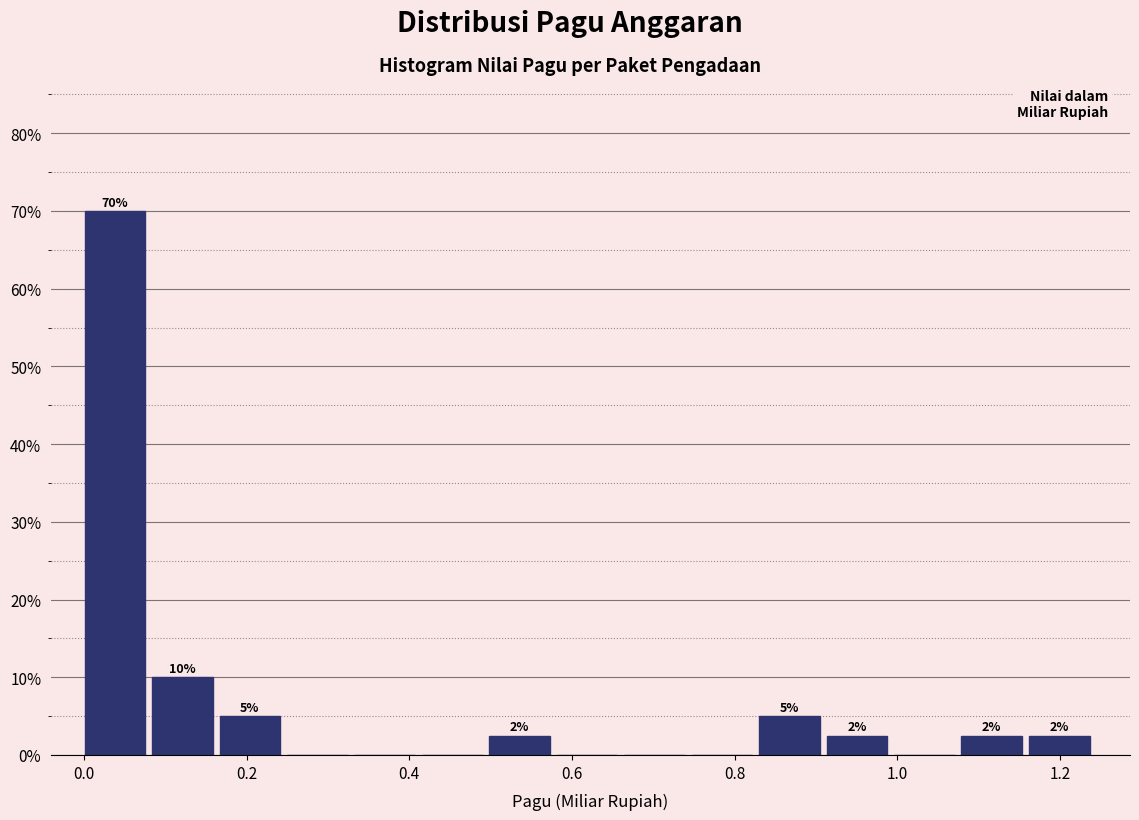

Over which range of the x-axis is the bar tallest?

0.00 to 0.08